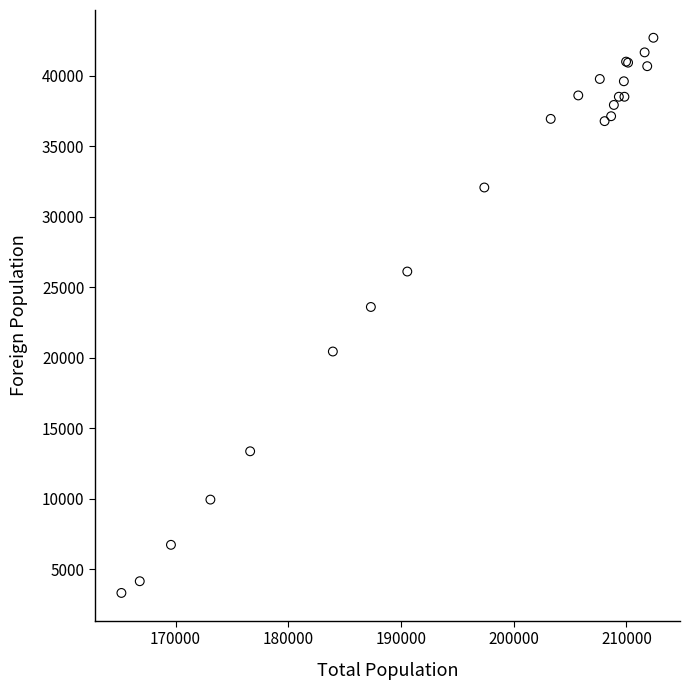

What Y value in the scatter plot is closest to 23012?

23606